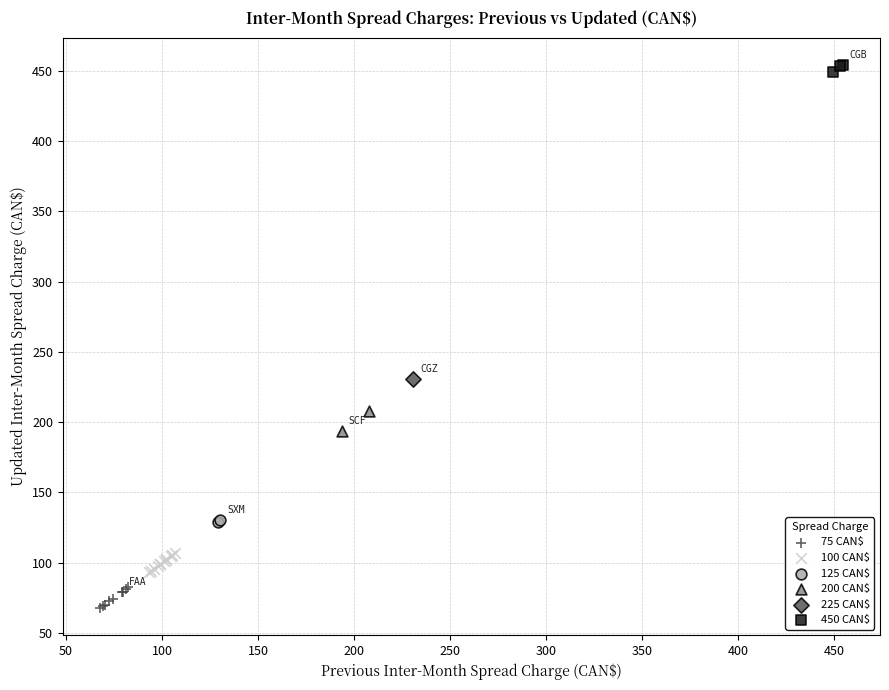

Which series contains the highest Y value?

450 CAN$